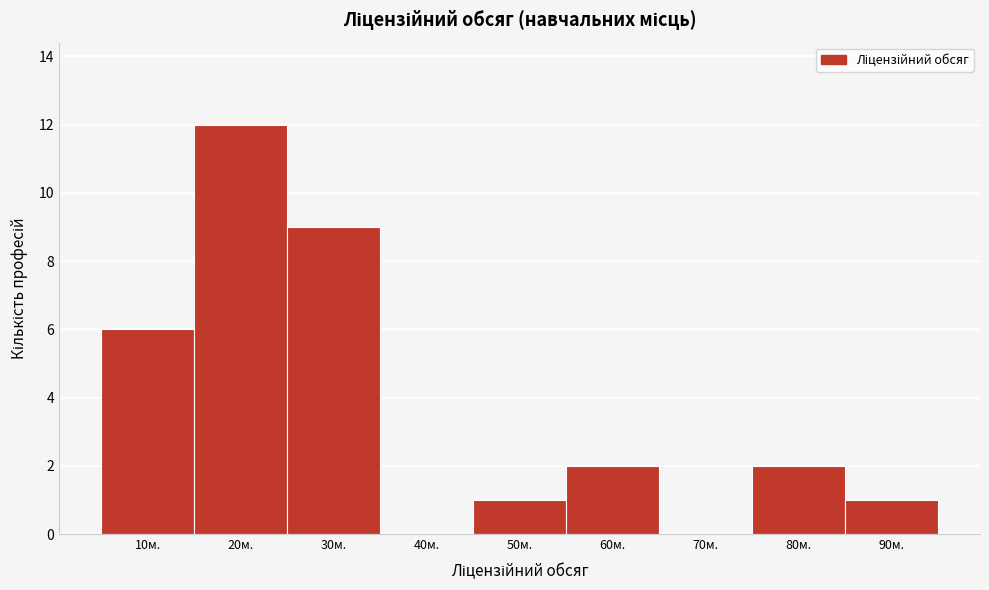

Reading right to left, extract all data points from this chart.

90м.=1	80м.=2	70м.=0	60м.=2	50м.=1	40м.=0	30м.=9	20м.=12	10м.=6